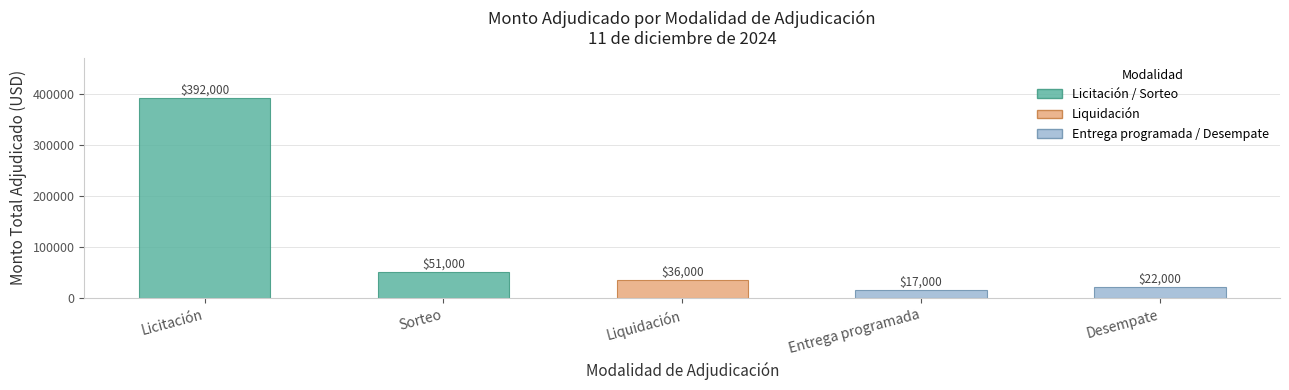

Rank the categories by value from highest to lowest.

Licitación, Sorteo, Liquidación, Desempate, Entrega programada